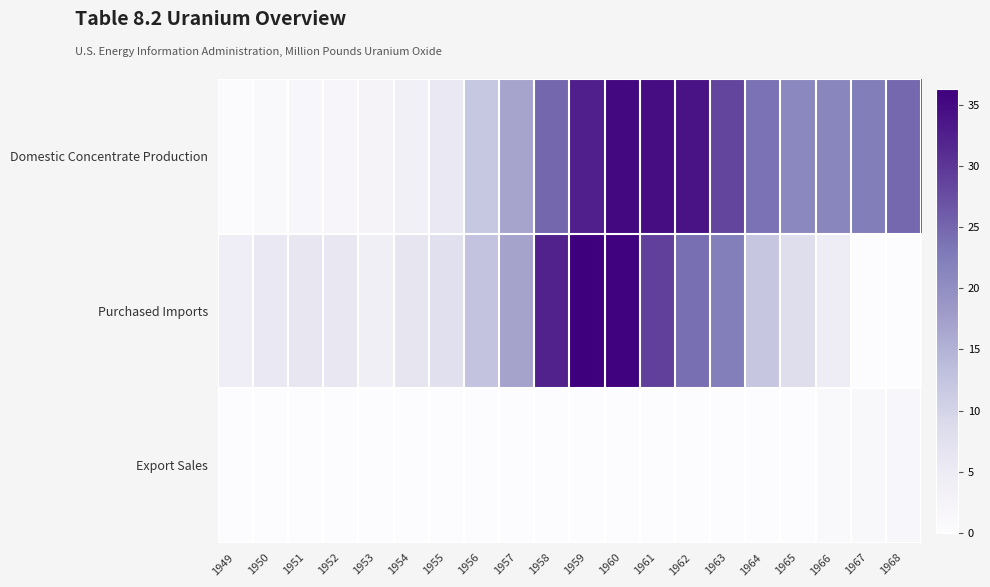

Rank the series by their maximum value, from lowest to highest.

Export Sales, Domestic Concentrate Production, Purchased Imports